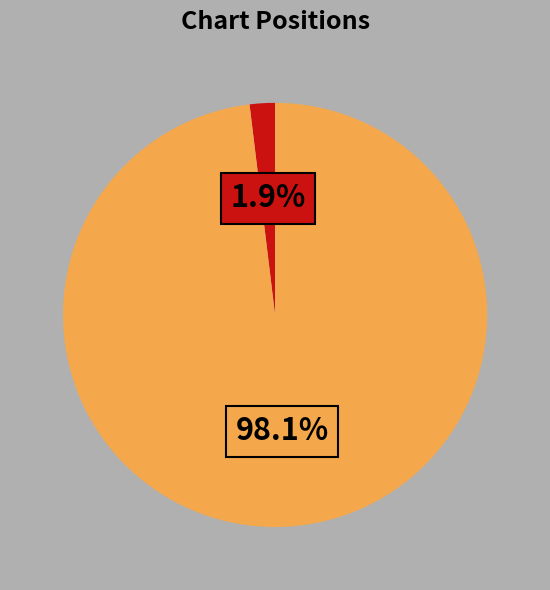

Is there a majority slice in this chart?

Yes